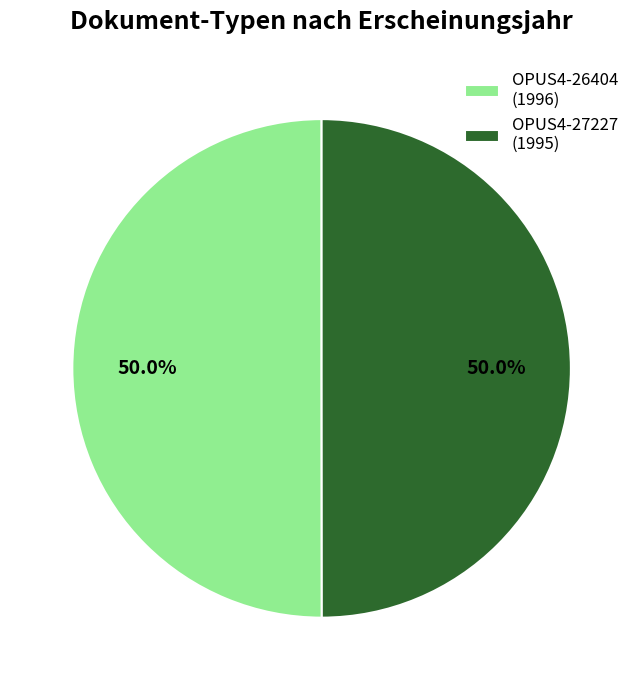

To the nearest percent, what portion does OPUS4-26404 represent?

50%